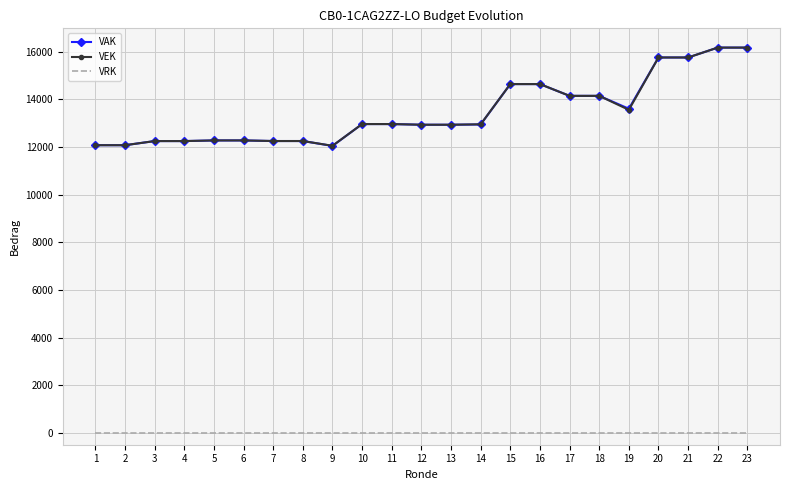

Is the value of VRK at 8 greater than the value of VEK at 23?

No